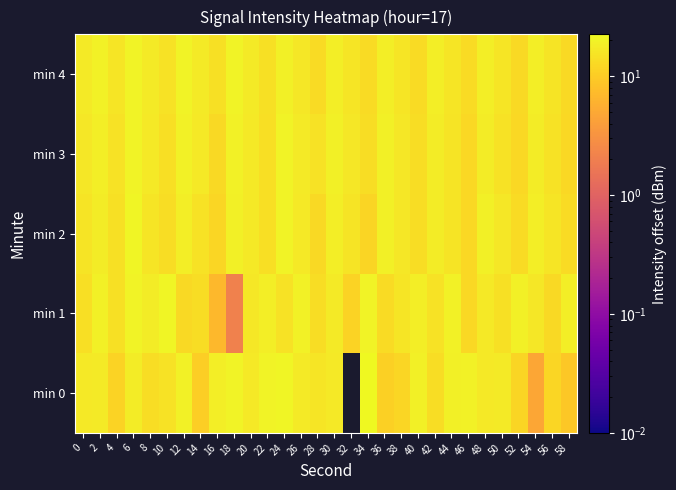

Reading left to right, extract all data points from this chart.

min 0: 0=16.9	2=17.2	4=11.5	6=18.2	8=13.7	10=15.1	12=19.7	14=10.5	16=18.7	18=20.1	20=16.7	22=20.3	24=20.8	26=17.4	28=16.1	30=17.1	32=0.0	34=22.5	36=10.8	38=12.2	40=19.2	42=13.5	44=19.0	46=19.6	48=16.8	50=17.3	52=11.8	54=4.8	56=12.2	58=9.2
min 1: 0=14.0	2=19.2	4=14.5	6=20.3	8=18.0	10=20.9	12=12.9	14=13.6	16=6.9	18=2.1	20=16.5	22=18.3	24=15.0	26=19.7	28=13.9	30=17.2	32=11.6	34=20.1	36=13.4	38=16.0	40=18.5	42=15.2	44=19.9	46=12.7	48=17.1	50=14.4	52=19.0	54=16.3	56=12.9	58=18.7
min 2: 0=15.3	2=18.0	4=14.5	6=20.7	8=16.1	10=13.6	12=18.4	14=15.0	16=12.3	18=19.2	20=16.9	22=14.1	24=20.5	26=16.7	28=13.0	30=18.3	32=15.6	34=11.9	36=19.1	38=16.4	40=13.7	42=18.0	44=15.3	46=12.6	48=18.9	50=16.2	52=13.5	54=18.6	56=15.9	58=13.2
min 3: 0=16.6	2=18.7	4=14.9	6=20.2	8=17.0	10=14.3	12=19.5	14=16.8	16=13.1	18=19.4	20=16.7	22=14.0	24=20.3	26=17.6	28=14.9	30=19.2	32=16.5	34=13.8	36=19.1	38=16.4	40=13.7	42=18.0	44=15.3	46=12.6	48=17.9	50=15.2	52=12.5	54=17.8	56=15.1	58=12.4
min 4: 0=17.7	2=19.8	4=16.0	6=20.3	8=17.6	10=14.9	12=20.1	14=17.4	16=14.7	18=20.0	20=17.3	22=14.6	24=18.9	26=16.2	28=13.5	30=18.8	32=16.1	34=13.4	36=18.7	38=16.0	40=13.3	42=18.6	44=15.9	46=13.2	48=18.5	50=15.8	52=13.1	54=18.4	56=15.7	58=13.0